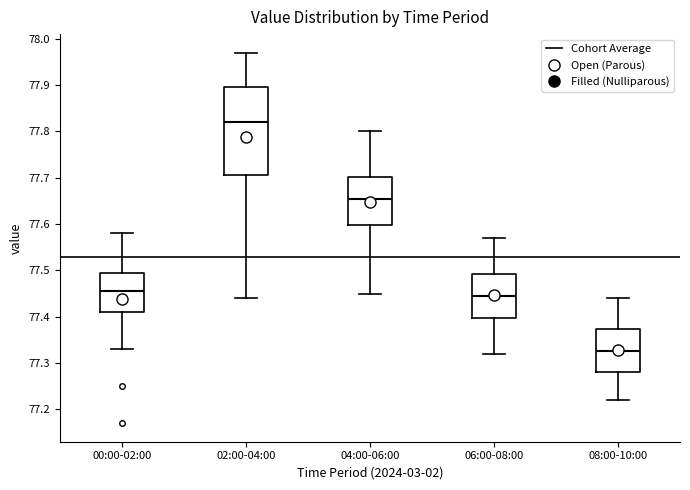

Where is the lower edge of the box for 08:00-10:00 on the y-axis? The values are not printed on the chart, so give them approximately, as read against the axis.

77.28